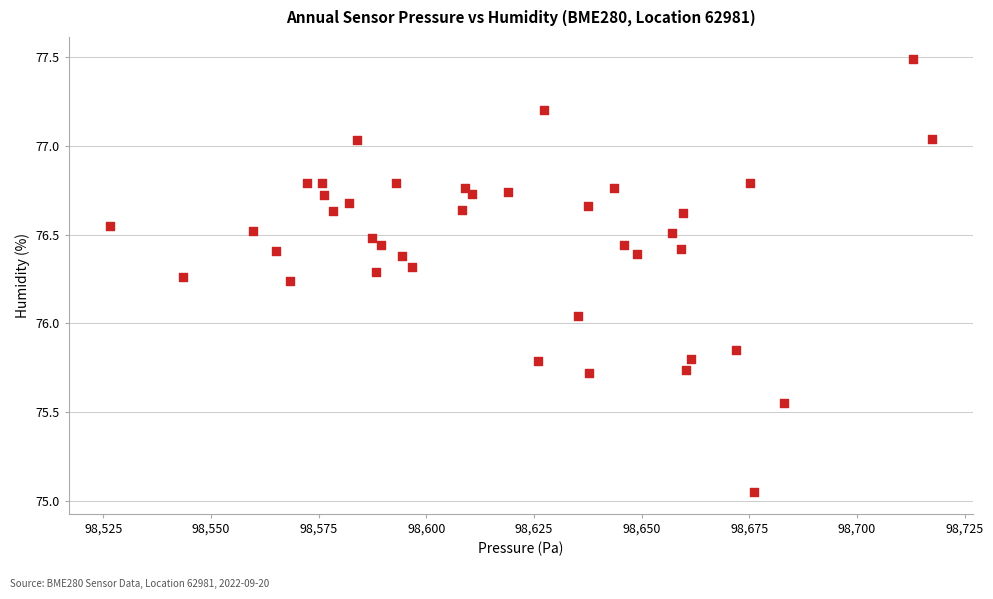

What is the range of X values (max minus min)?

190.8